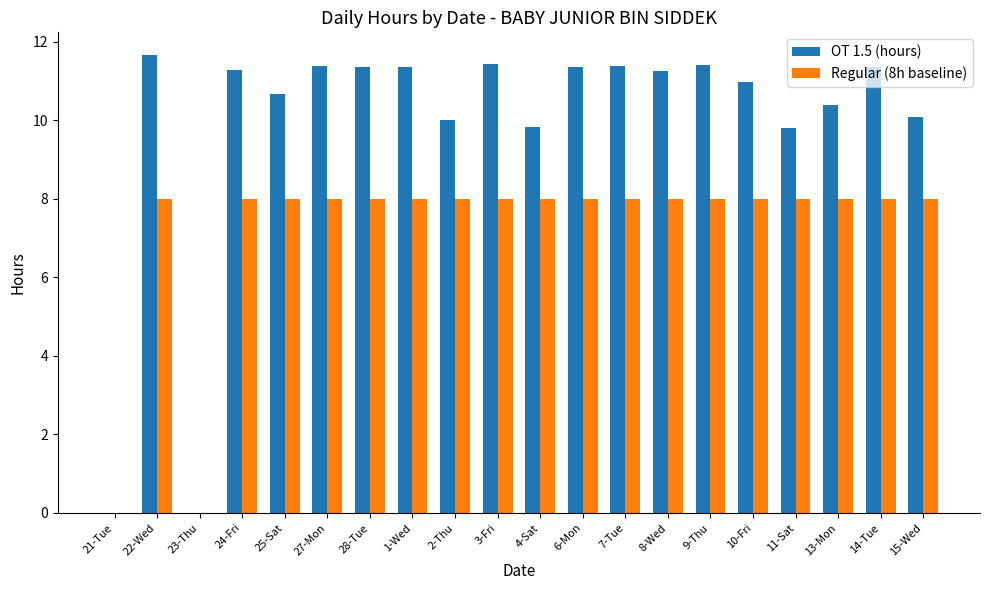

The value of Regular (8h baseline) at 6-Mon is 2.8. True or false?

False